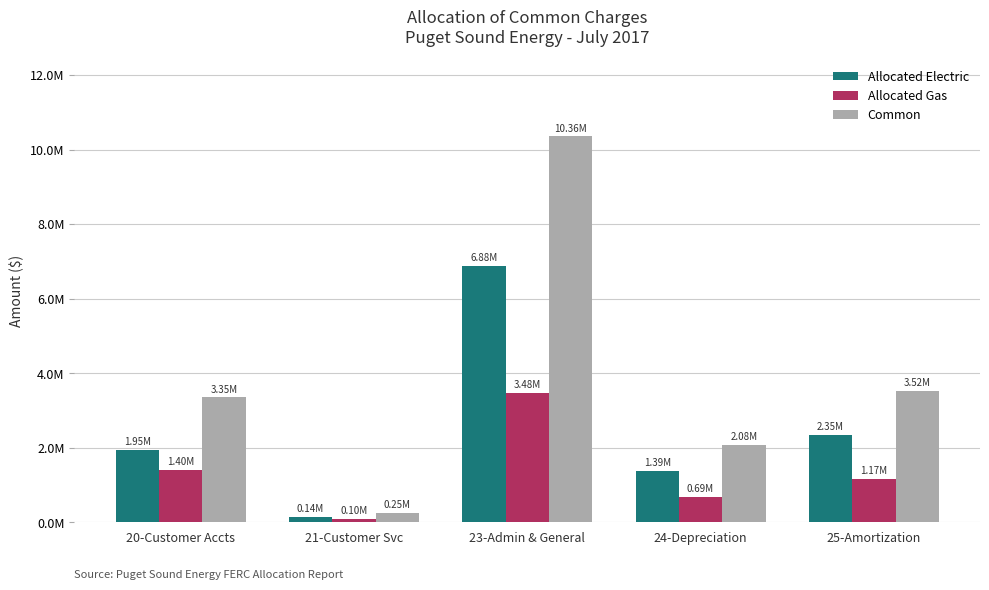

Which has a higher value, 21-Customer Svc or 20-Customer Accts?

20-Customer Accts